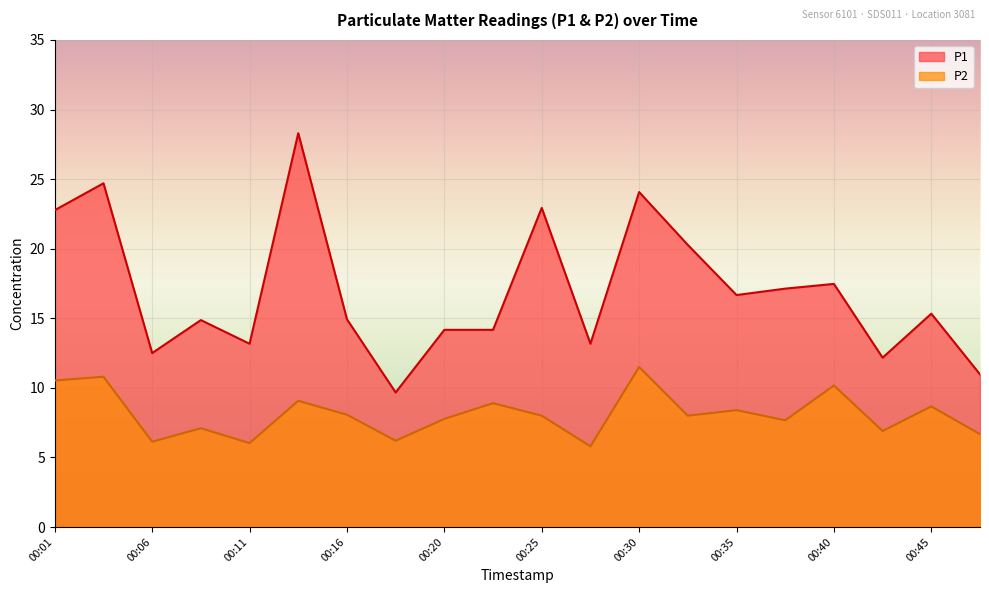

At how many categories does at least one series exceed 13?

16